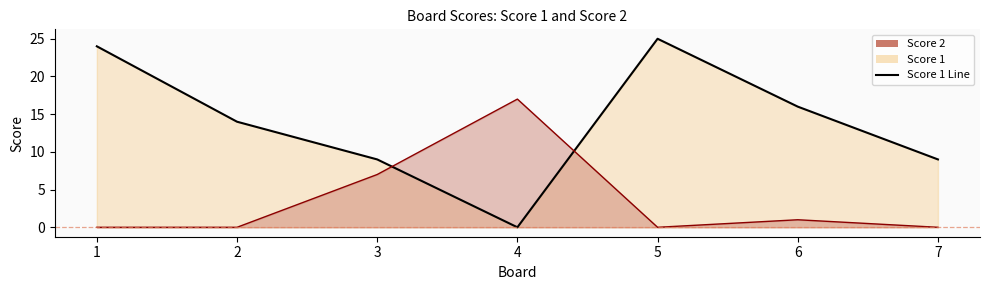

The value of Score 2 Line at 3 is 9. True or false?

False